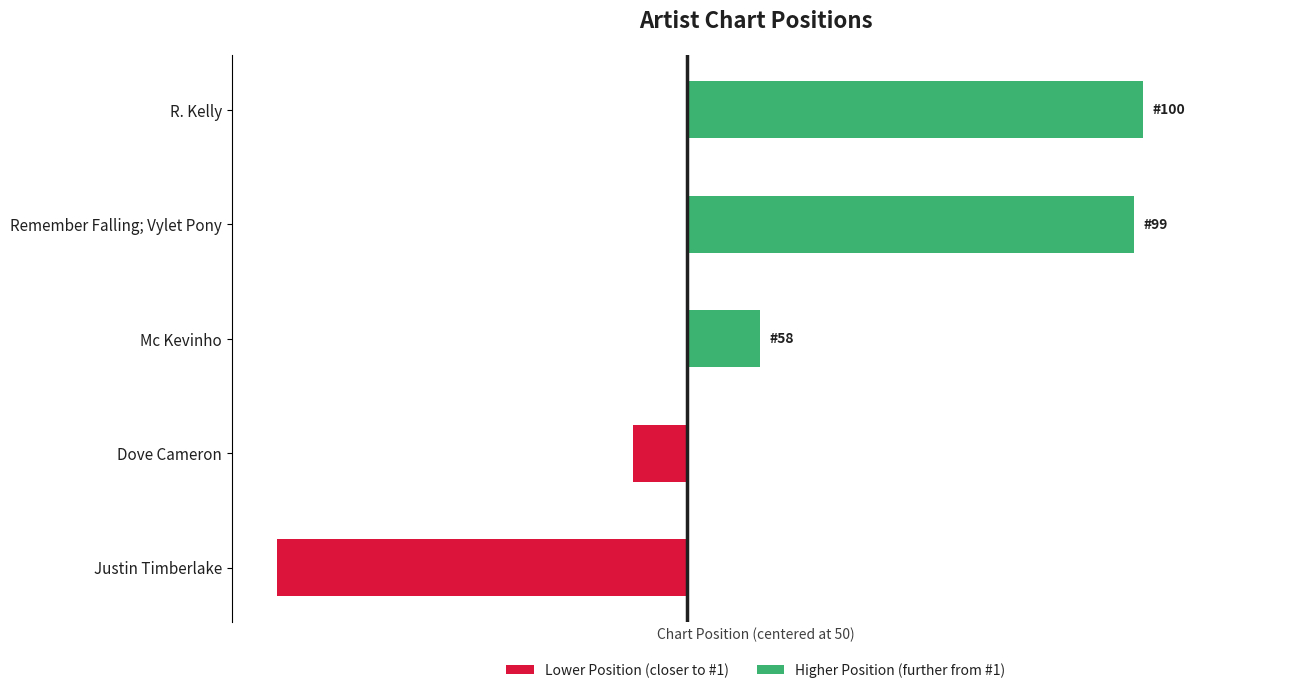

What are all the series names shown in the legend?

Lower Position (closer to #1), Higher Position (further from #1)